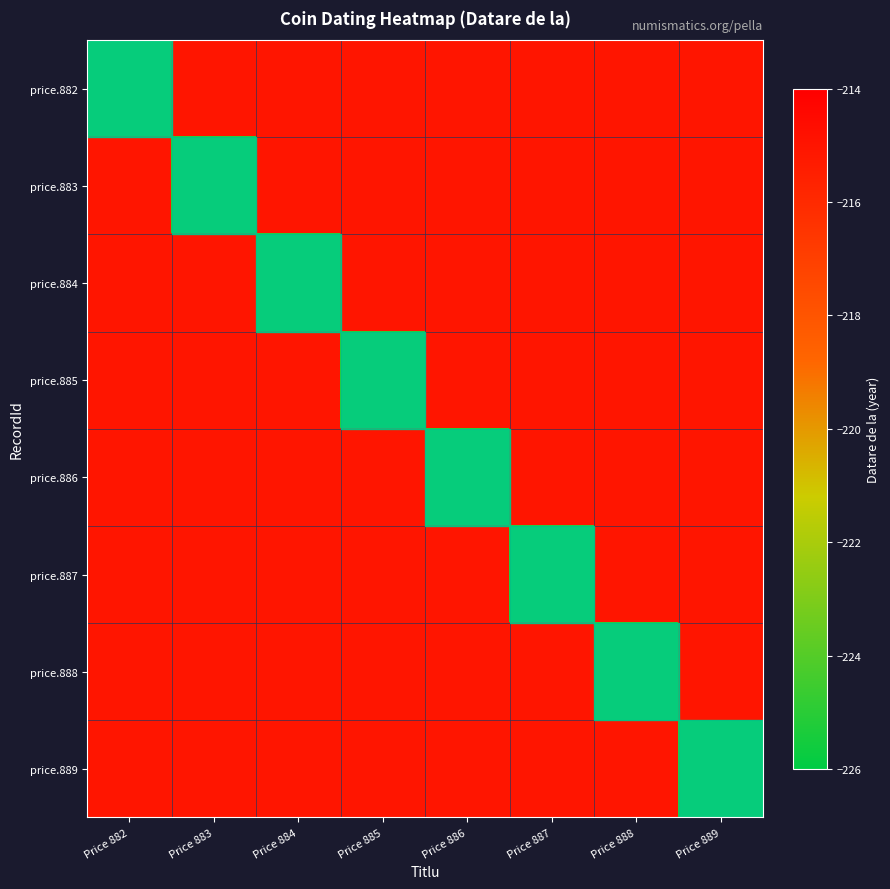

What is the smallest value displayed?

-225